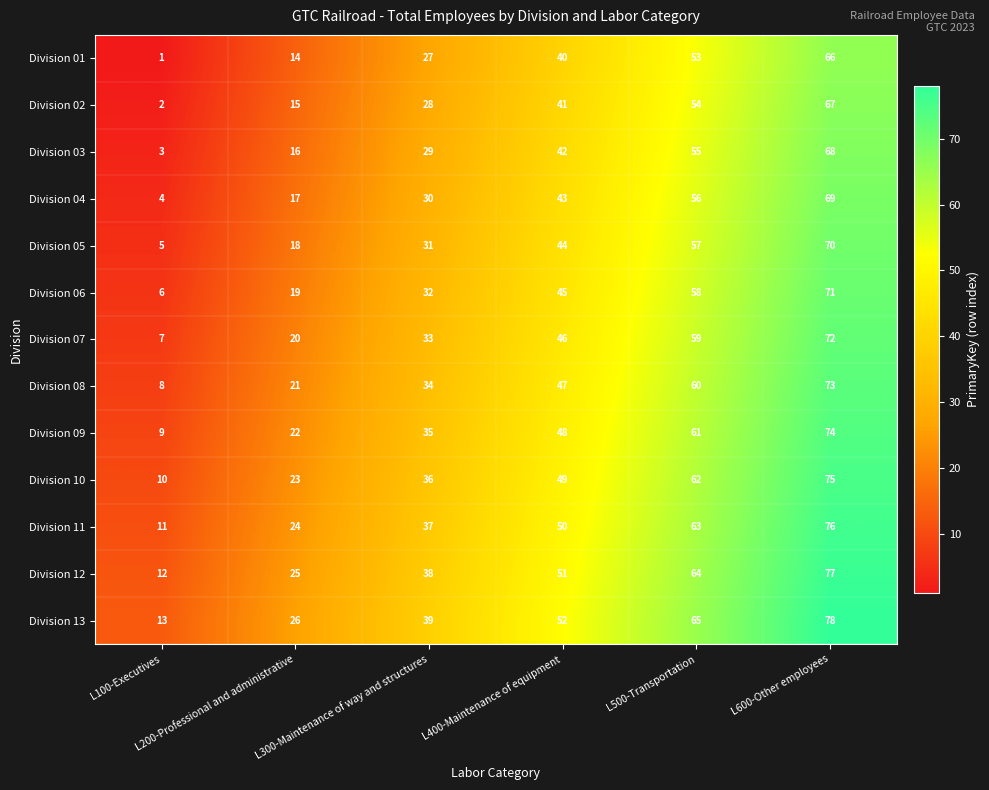

What is the difference between the maximum and minimum values in the Division 11 series?

65